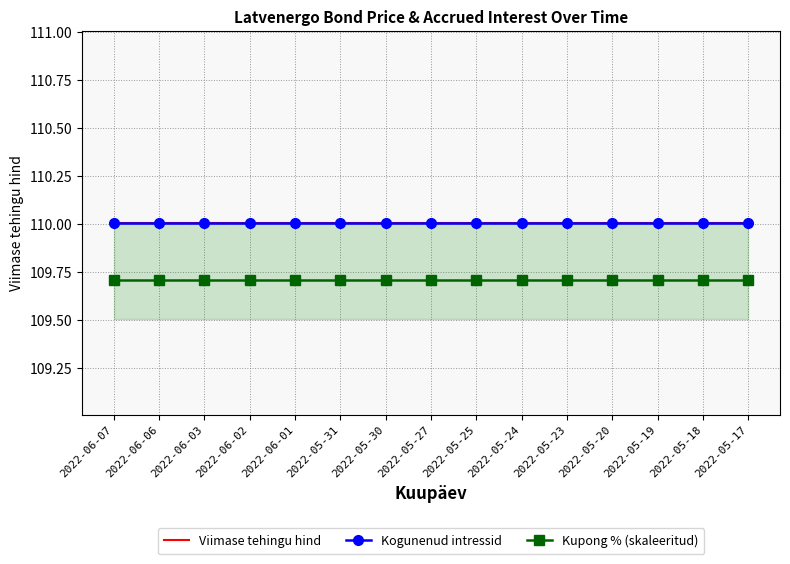

How many lines are shown in the chart?

3